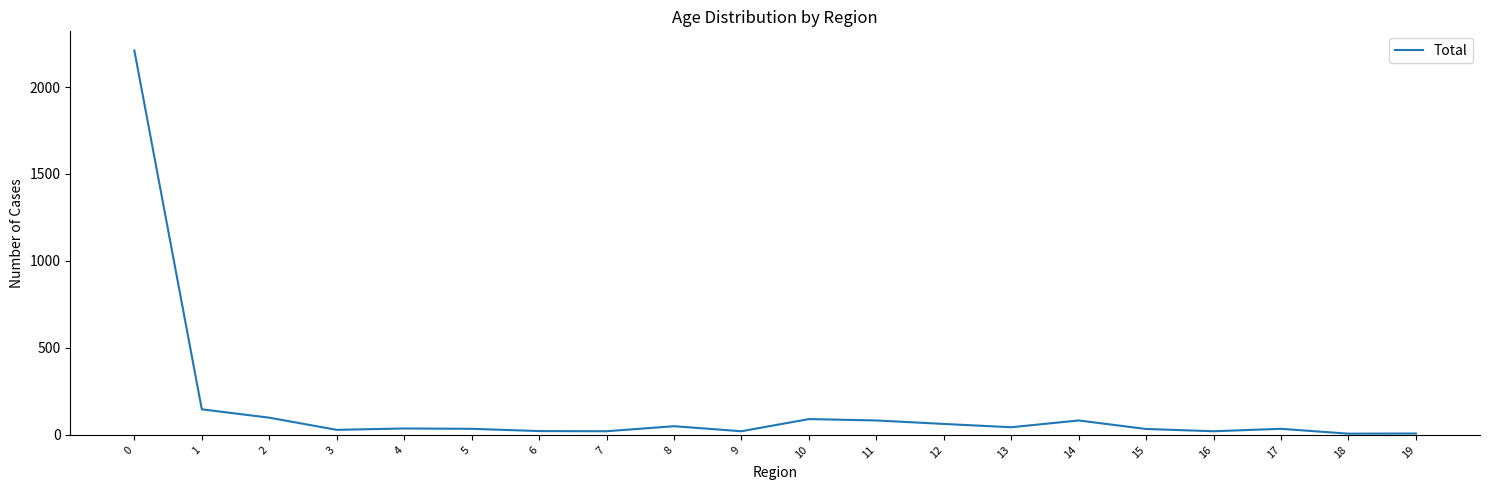

The value at 12 is 63. True or false?

True